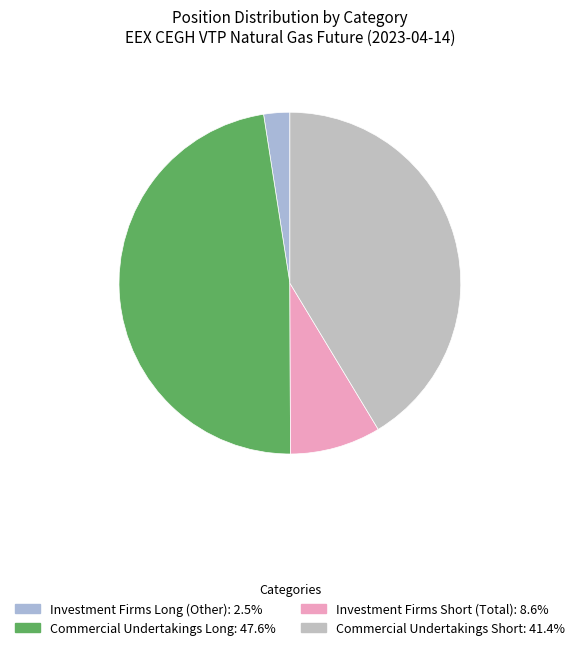

How many slices are in this pie chart?

4